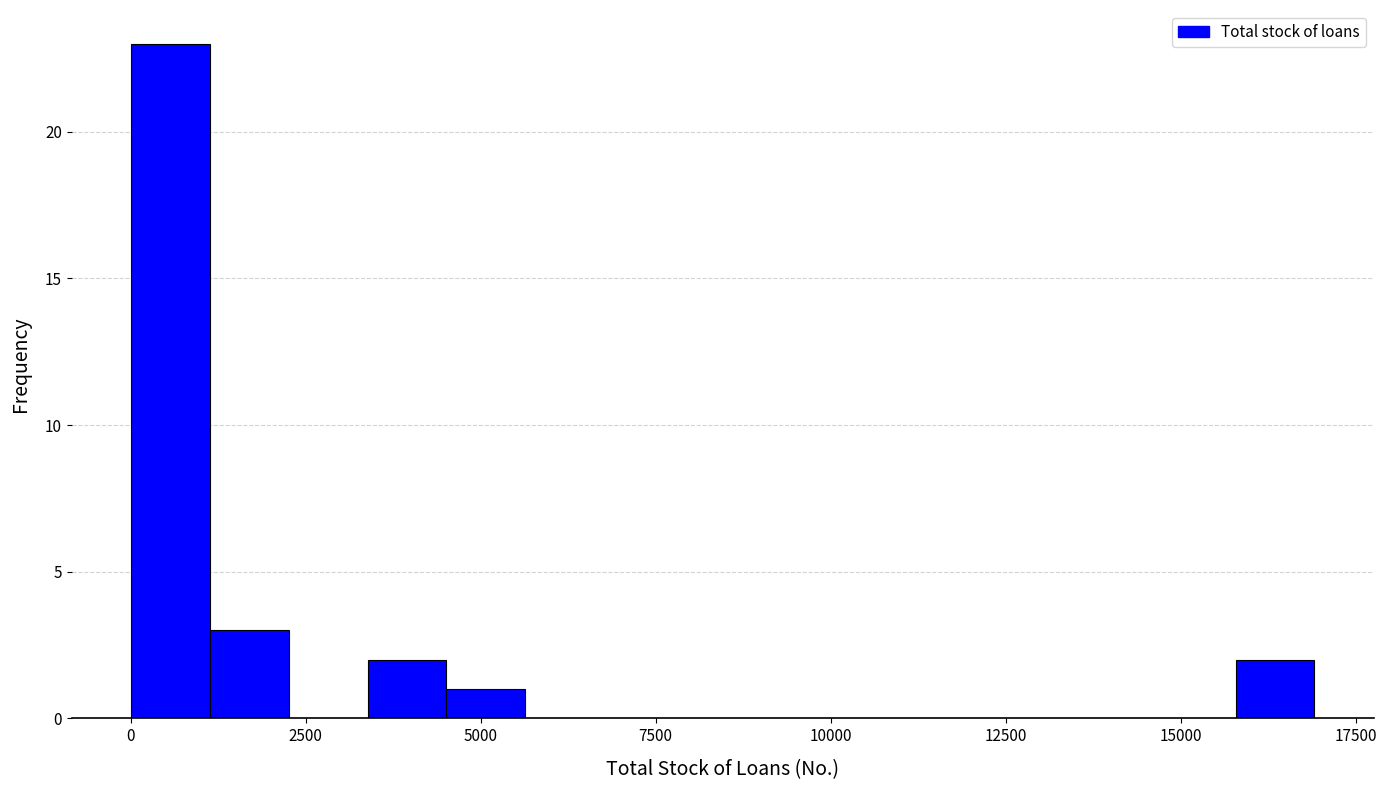

Around what value on the x-axis is the tallest bar? Give the approximate position of its centre, as read against the axis.

500